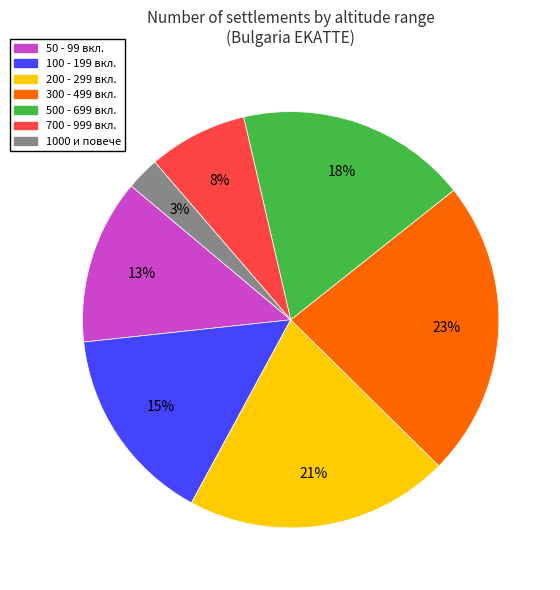

Does any single category account for the majority?

No